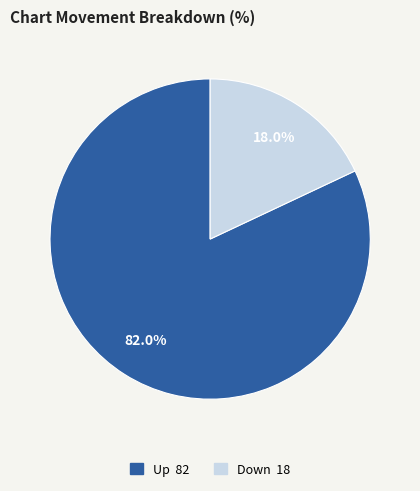

Is there any slice that represents more than half of the pie?

Yes